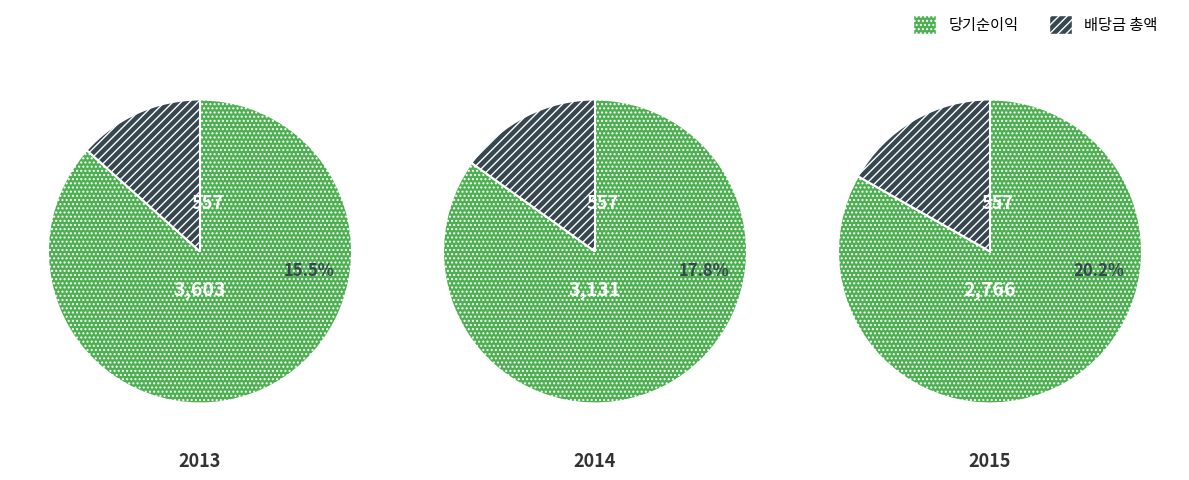

Do 0 and 1 together represent more than half of the pie?

Yes